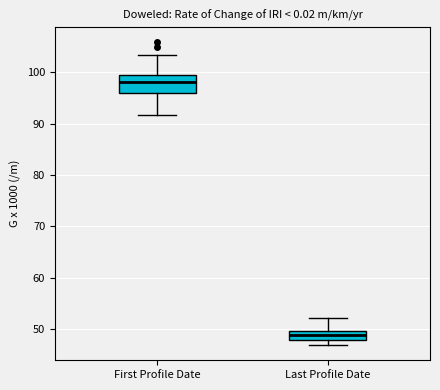

Reading left to right, read every box against the y-axis: the position of its median line, the range the box covers, and the ends of its whiskers. The values are not printed on the chart, so give them approximately, as read against the axis.

First Profile Date: median 98, box 96 to 99, whiskers 92 to 103
Last Profile Date: median 49, box 48 to 50, whiskers 47 to 52